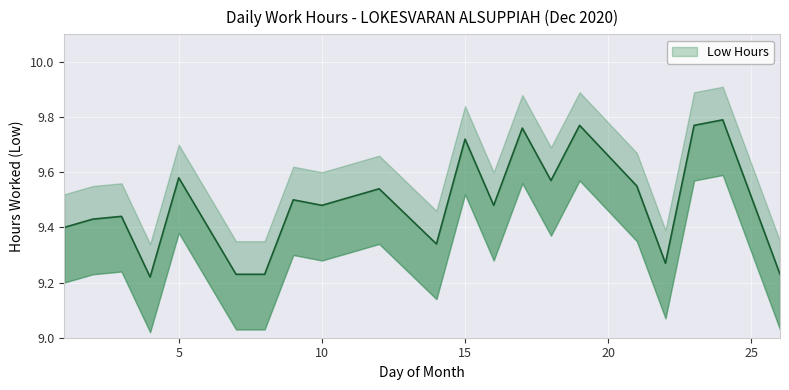

What is the sum of all Low_mid values?

199.3